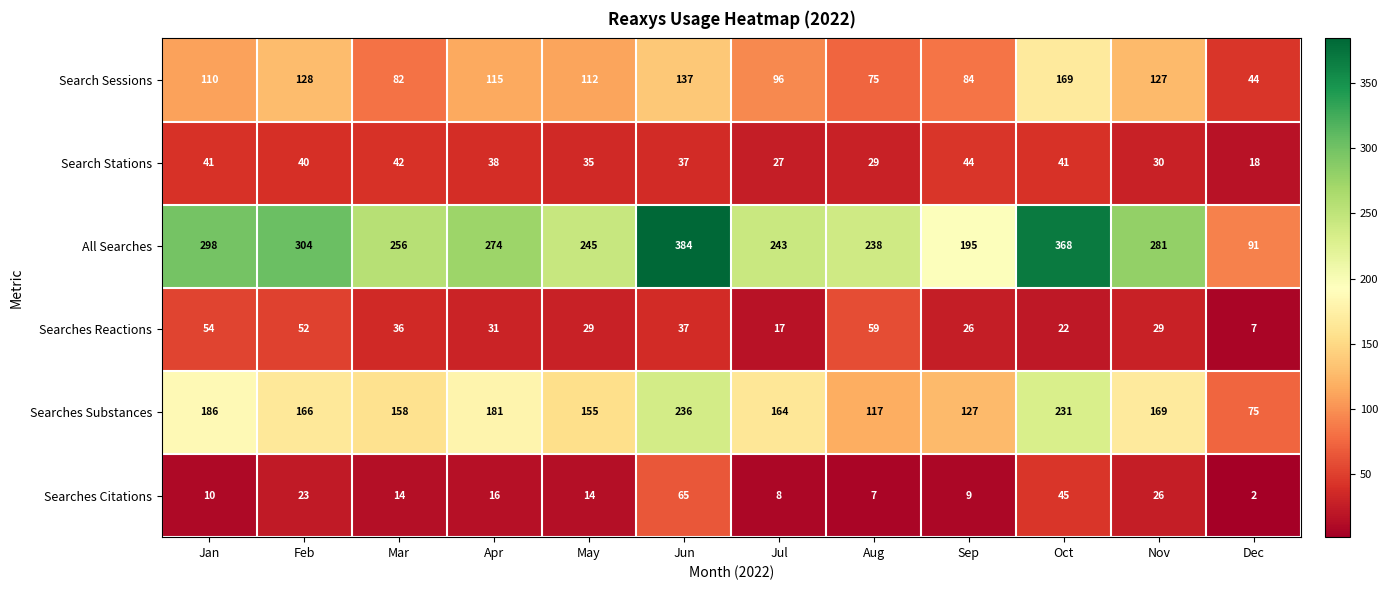

Rank the series at Jul from lowest to highest value.

Searches Citations, Searches Reactions, Search Stations, Search Sessions, Searches Substances, All Searches